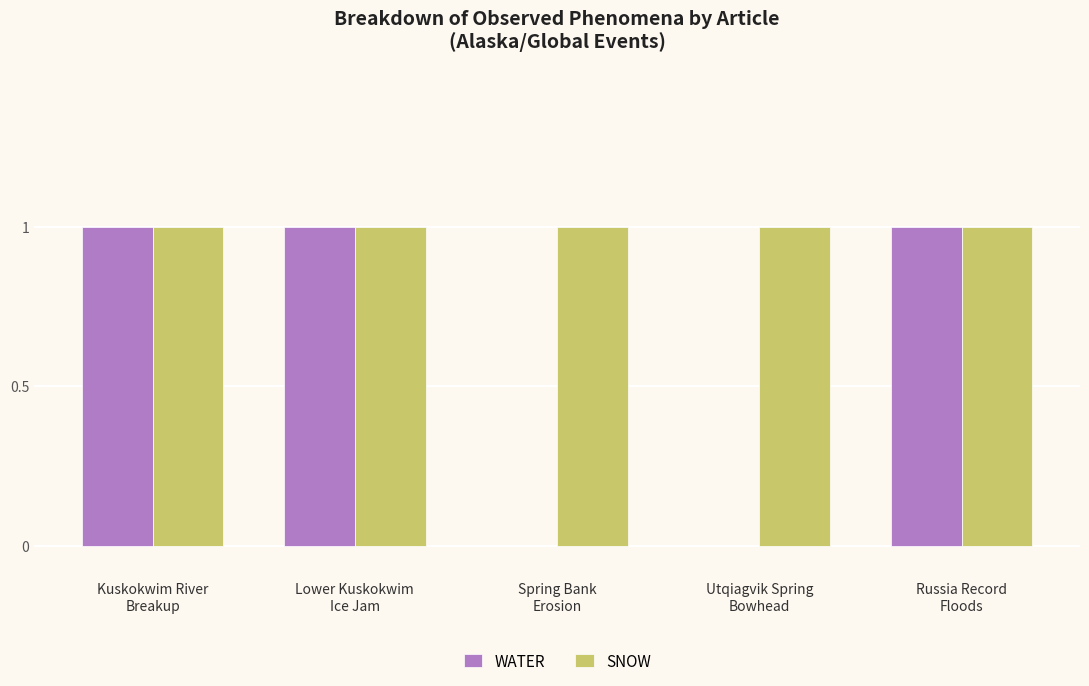

What is the maximum value for SNOW?

1